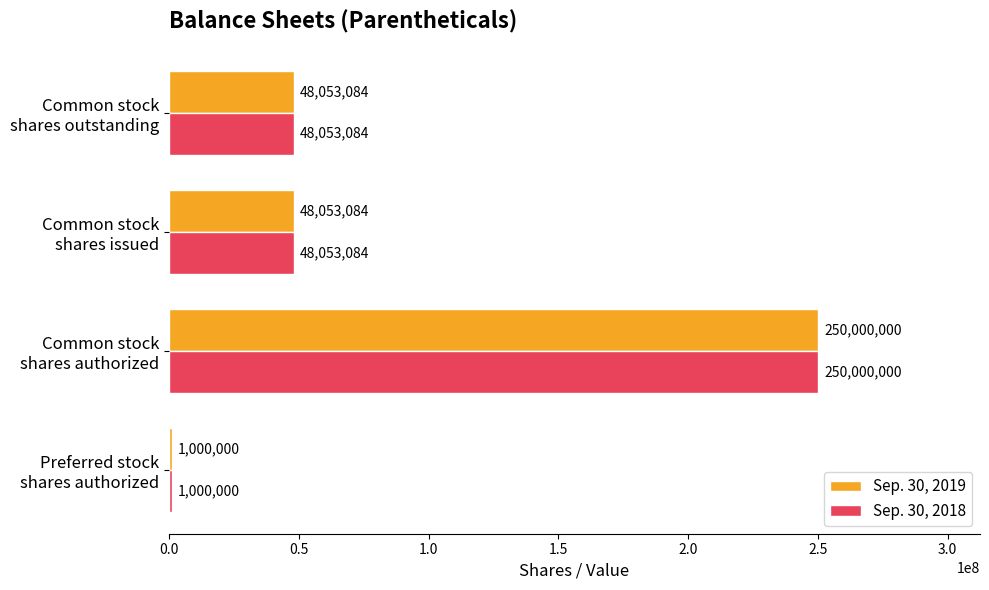

How many Sep. 30, 2018 values are between 48053084 and 250000000?

3